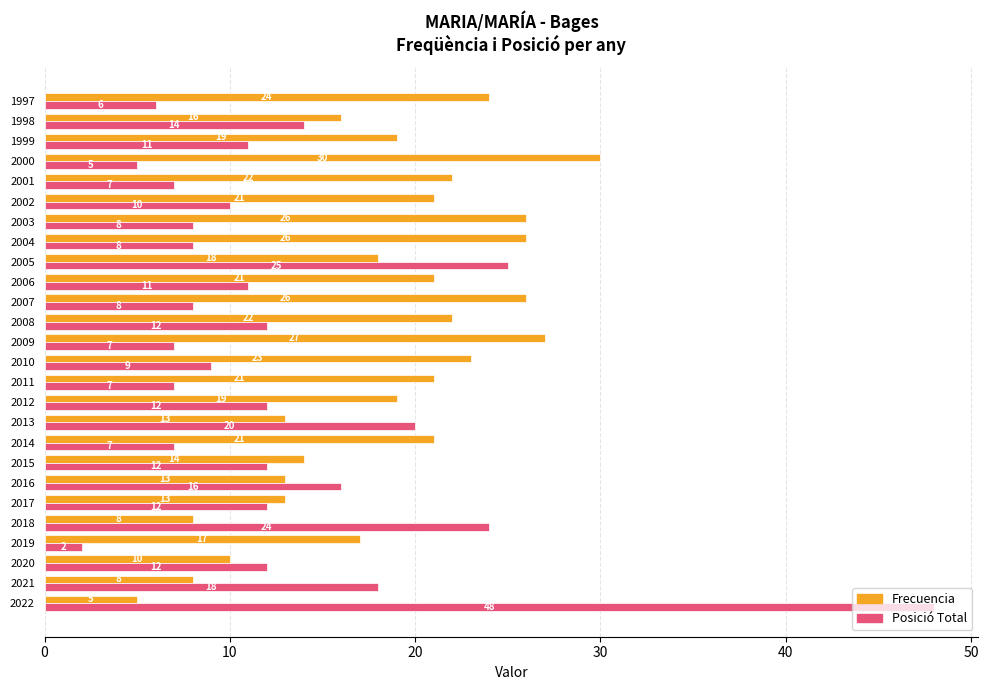

The value of Posició Total at 2011 is 7. True or false?

True